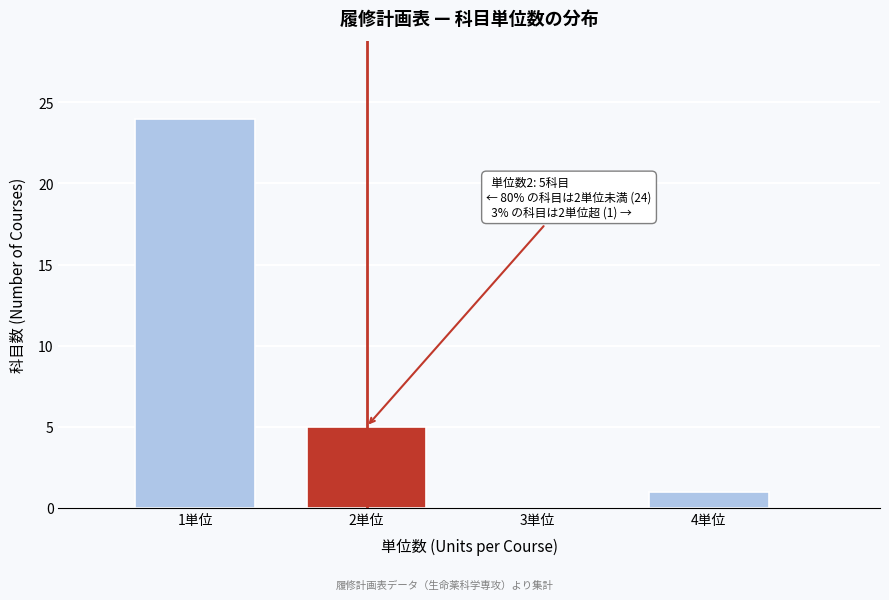

Reading right to left, extract all data points from this chart.

4単位=1	3単位=0	2単位=5	1単位=24